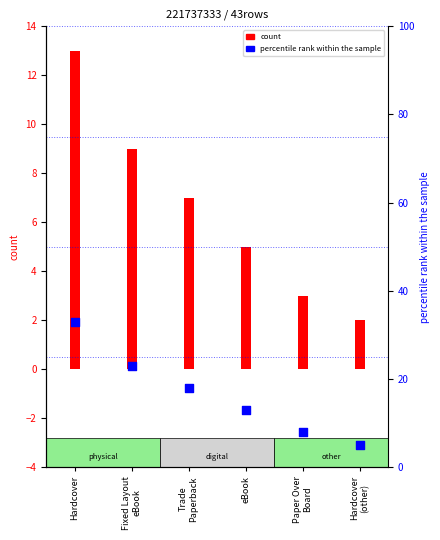

Is the value of count at Hardcover
(other) greater than the value of percentile rank within the sample at Paper Over
Board?

No